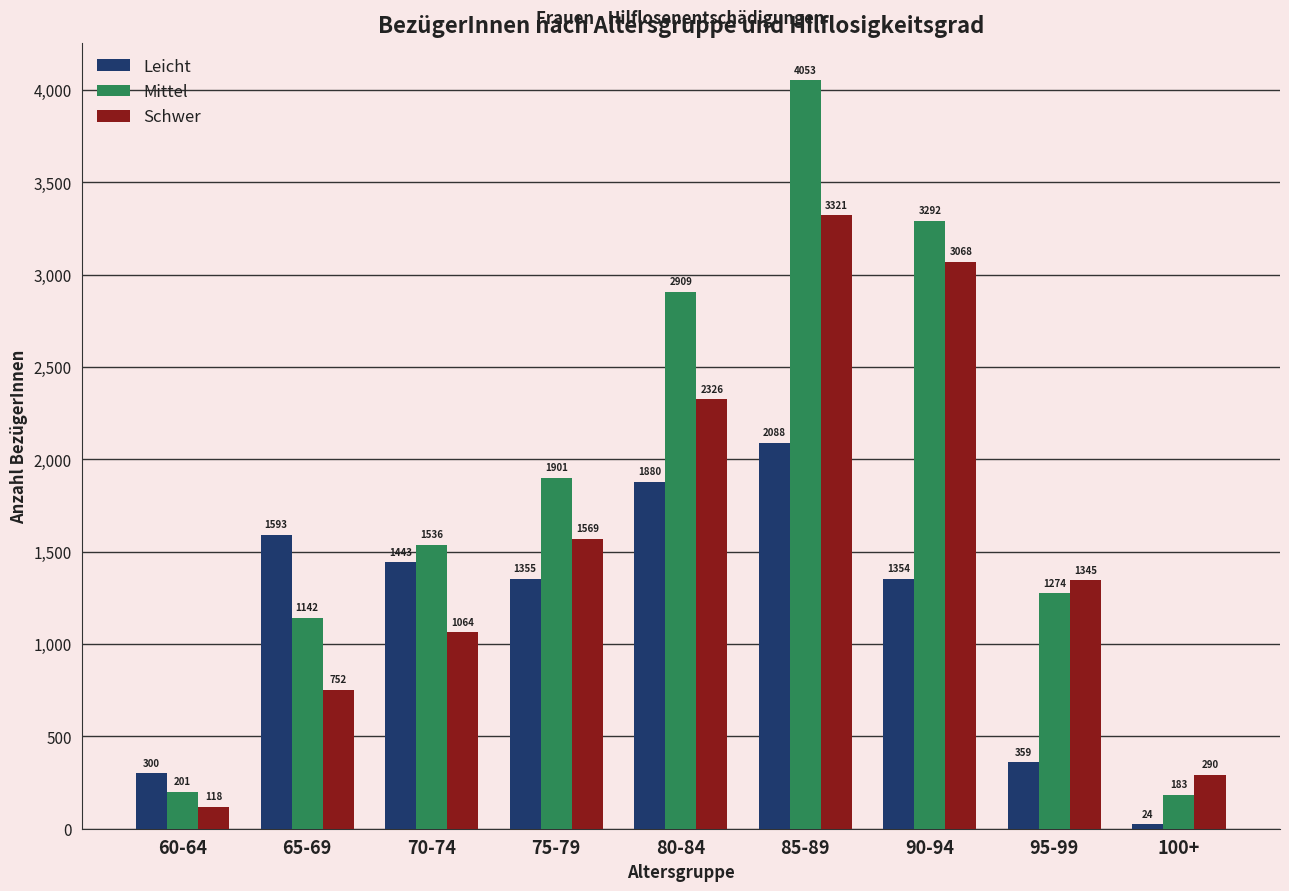

Rank the series by their average value, from highest to lowest.

Mittel, Schwer, Leicht